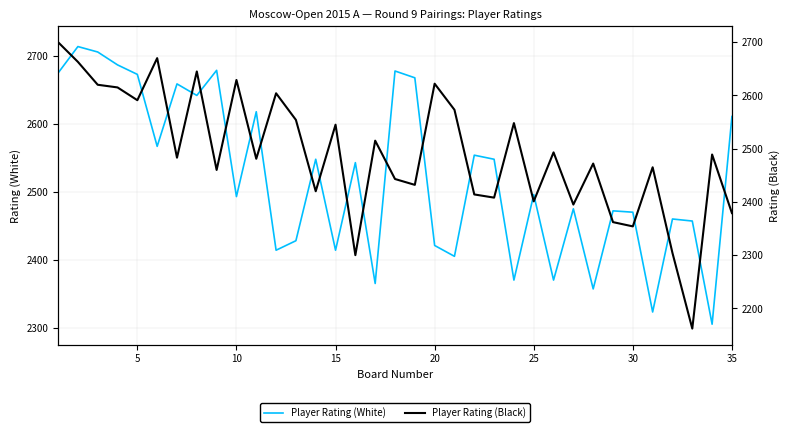

Is it true that Player Rating (Black) equals 868 at 23?

False